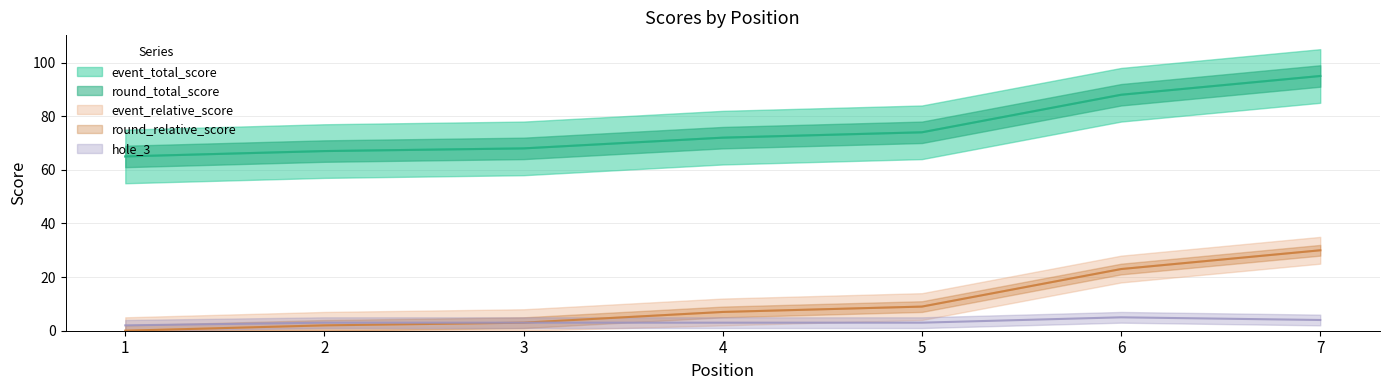

Which label corresponds to the smallest value in the chart?

1